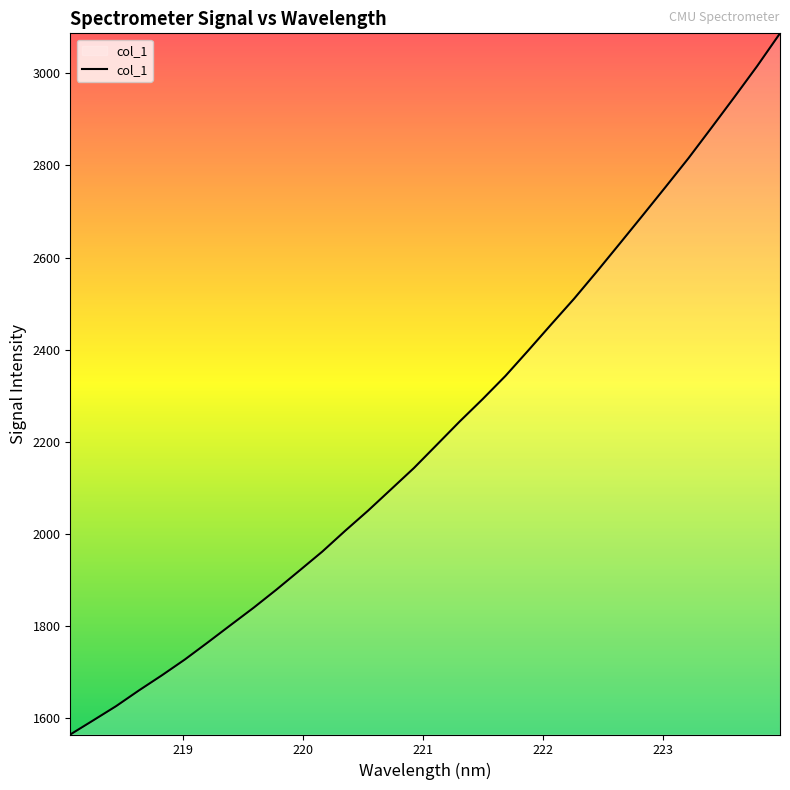

What is the minimum value shown in the chart?

1564.9